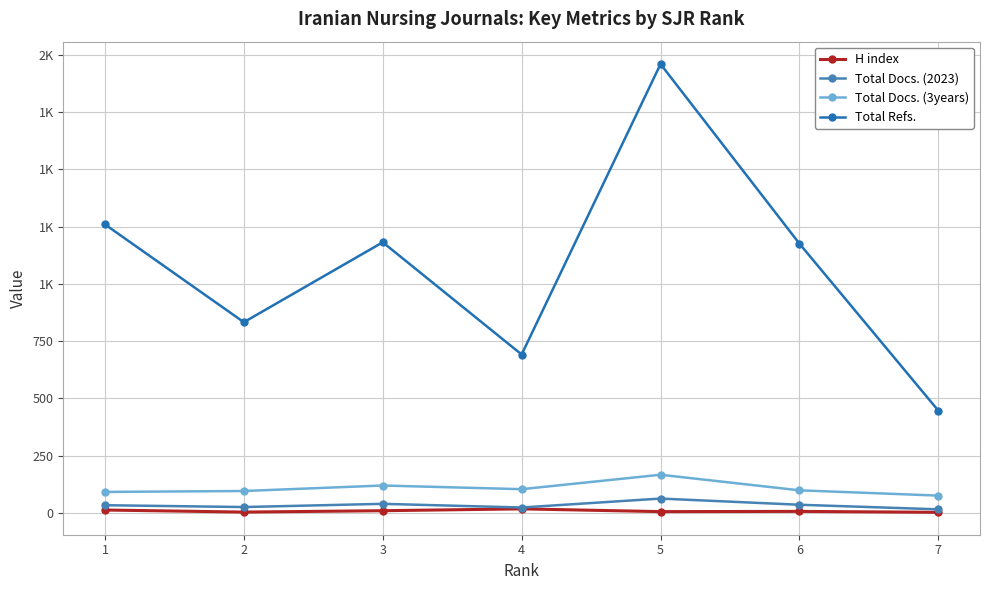

Which series has the largest total across all categories?

Total Refs.